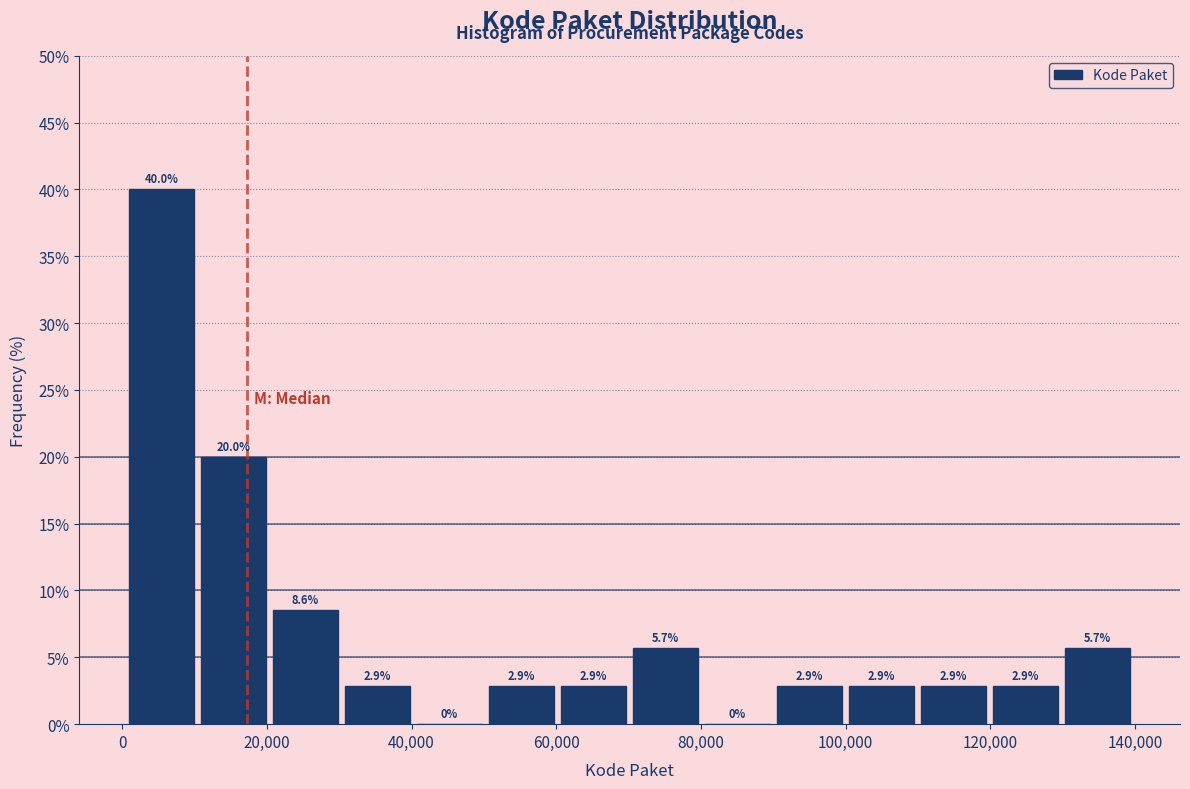

Reading left to right, list every bar in this chart as the range it spans on the x-axis followed by its height. The bar edges are not printed on the chart, so give them approximately, as read against the axis.

0 to 10000: 40.0
10000 to 20000: 20.0
20000 to 30000: 8.6
30000 to 40000: 2.9
40000 to 50000: 0.0
50000 to 60000: 2.9
60000 to 70000: 2.9
70000 to 80000: 5.7
80000 to 90000: 0.0
90000 to 100000: 2.9
100000 to 110000: 2.9
110000 to 120000: 2.9
120000 to 130000: 2.9
130000 to 140000: 5.7